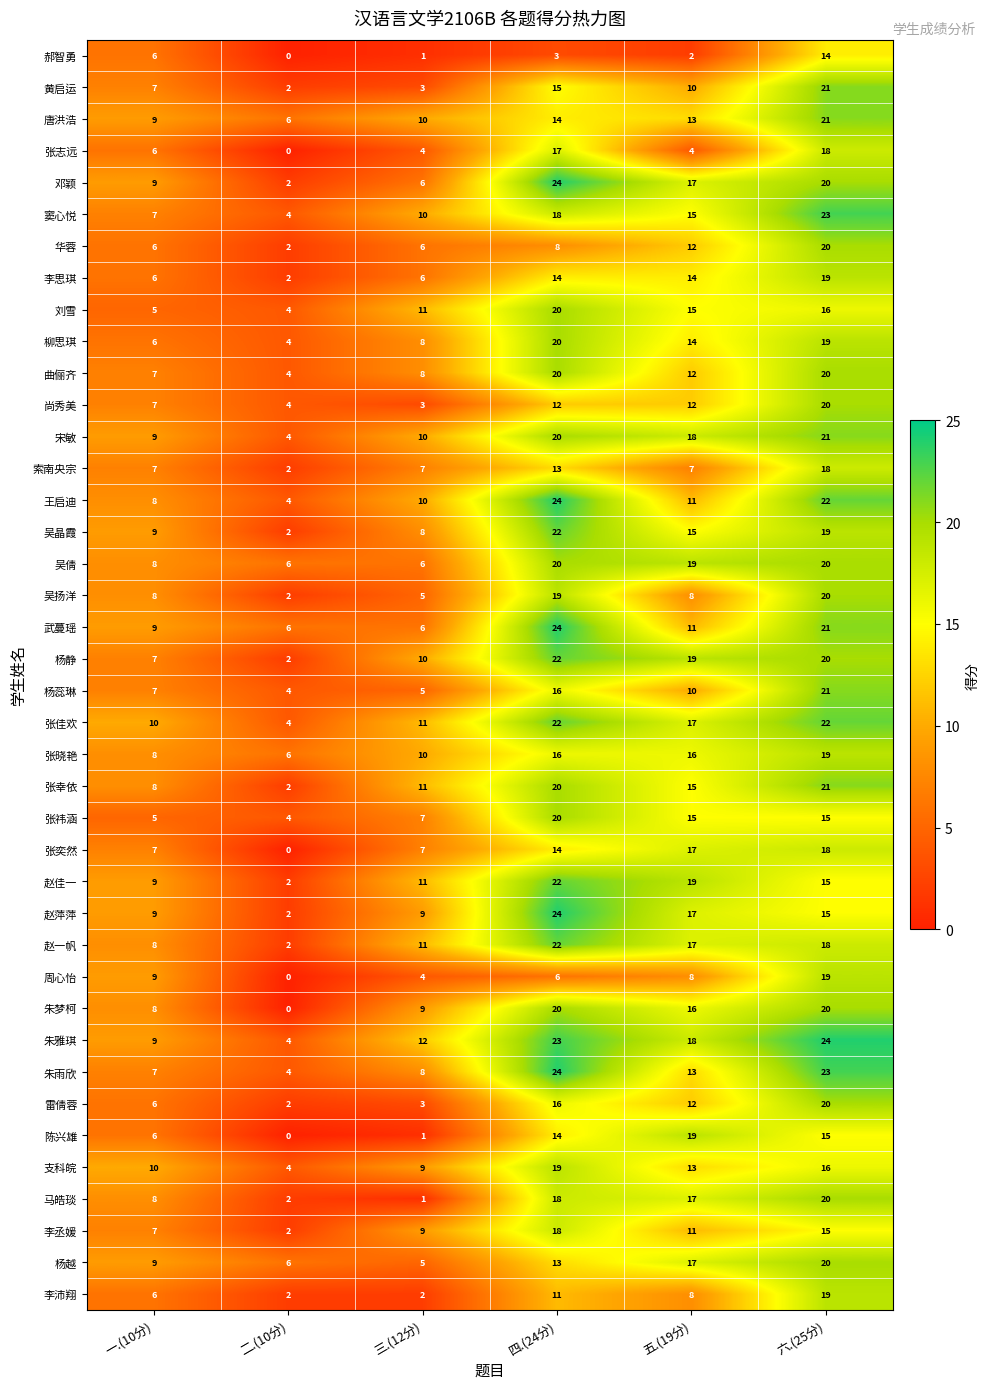

List the labels in order of 雷倩蓉 value, smallest first.

二.(10分), 三.(12分), 一.(10分), 五.(19分), 四.(24分), 六.(25分)